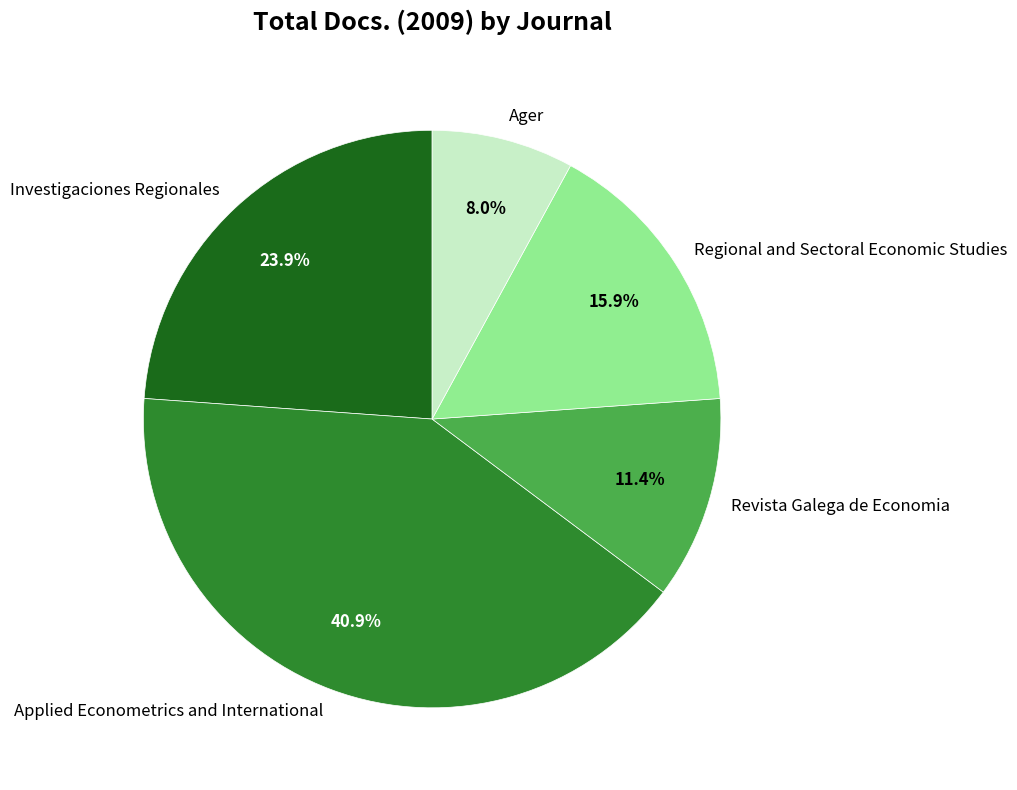

What is the ratio of the value at Applied Econometrics and International to the value at Revista Galega de Economia?

3.6